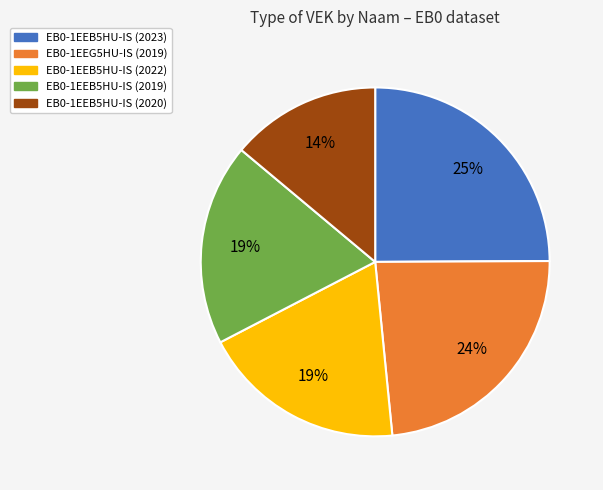

Which slice is the largest?

EB0-1EEB5HU-IS (2023)